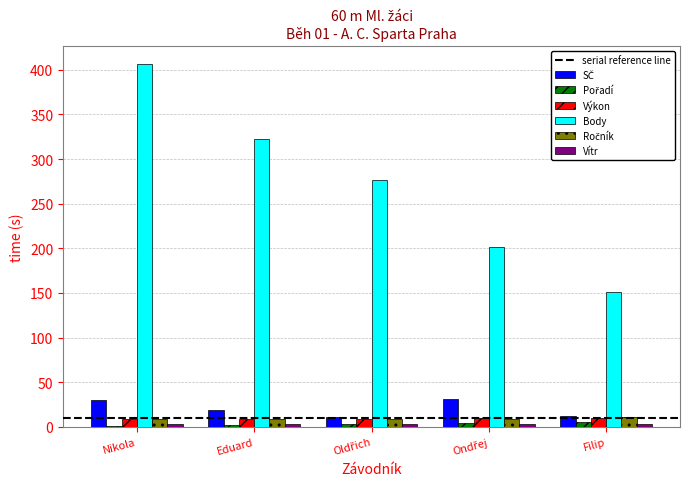

Which label corresponds to the largest value in the chart?

Nikola